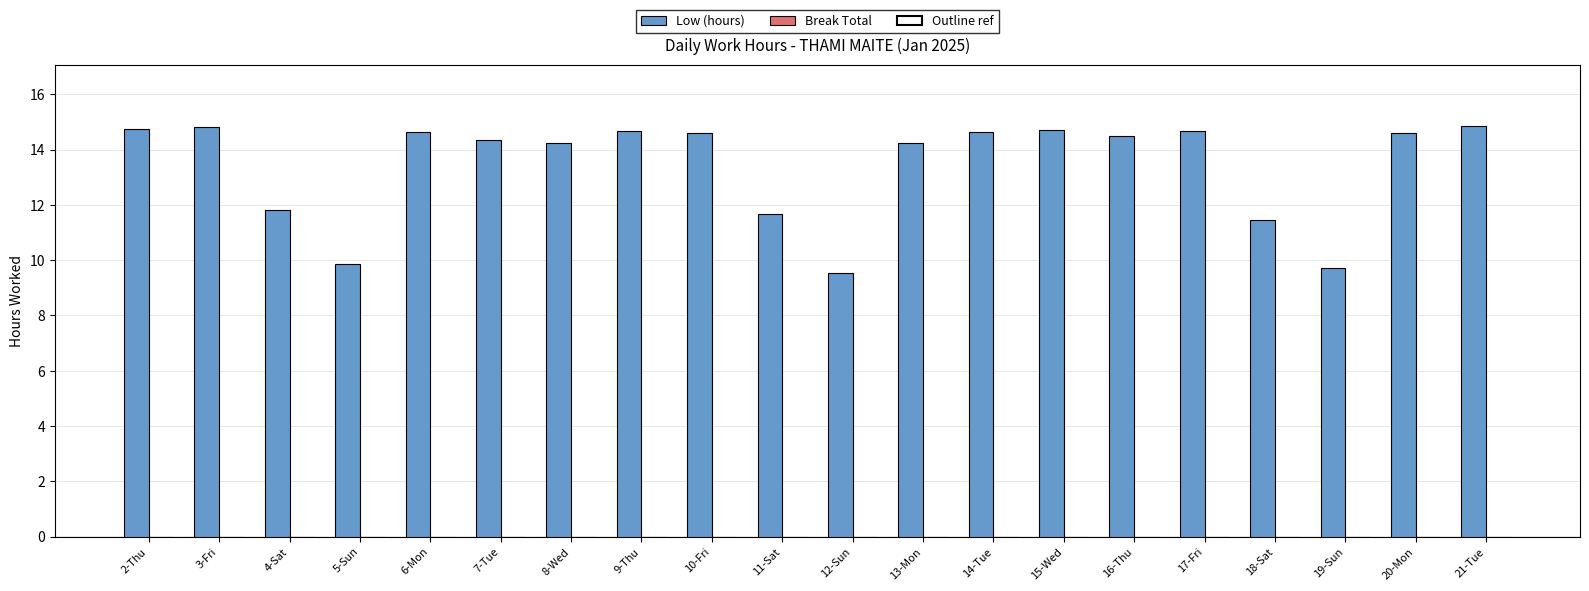

What is the value of the 20th bar from the left?

14.8